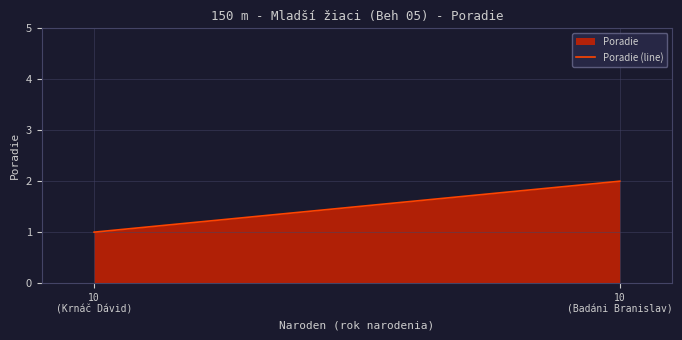

How many values are below 2?

1